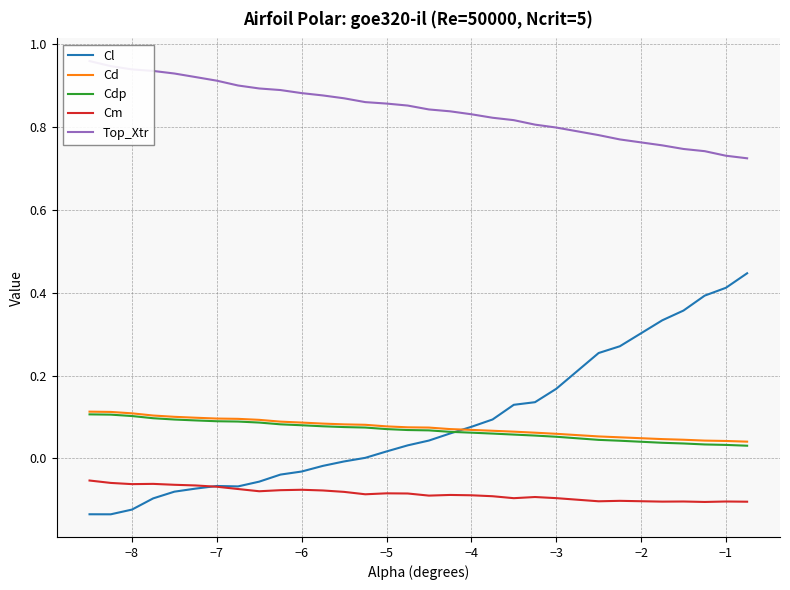

True or false: Cl and Cm cross at least once.

True